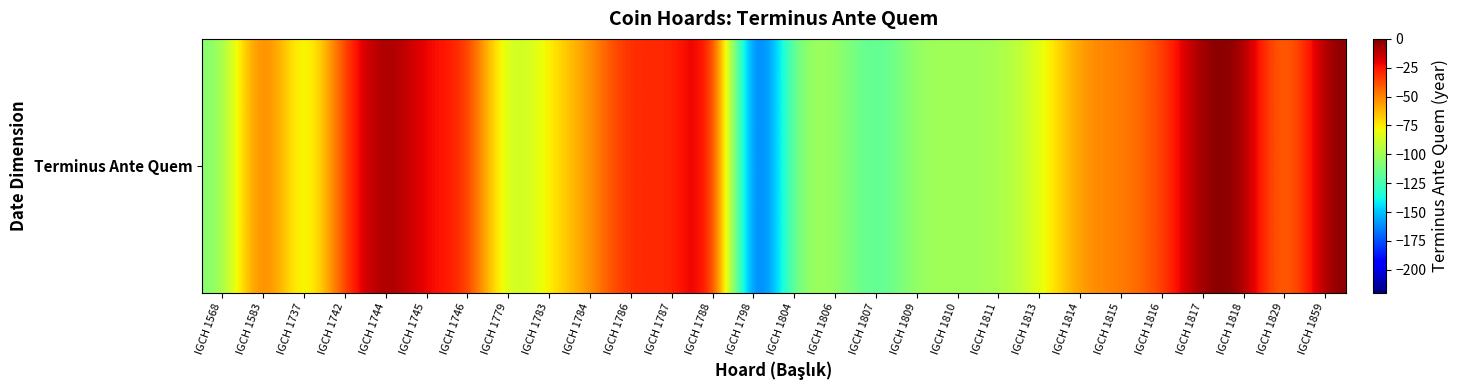

What is the maximum value shown in the chart?

-1